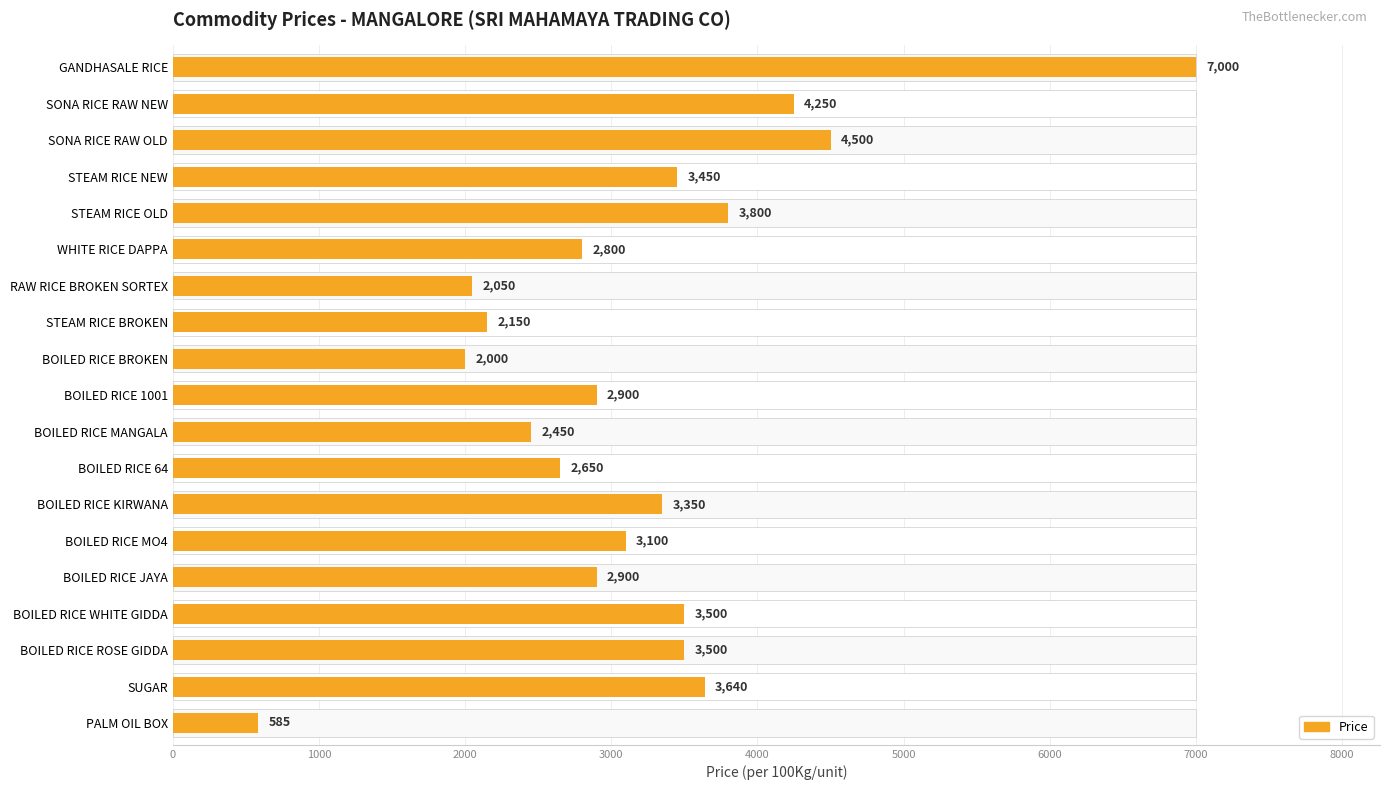

What position from the left is STEAM RICE NEW?

16